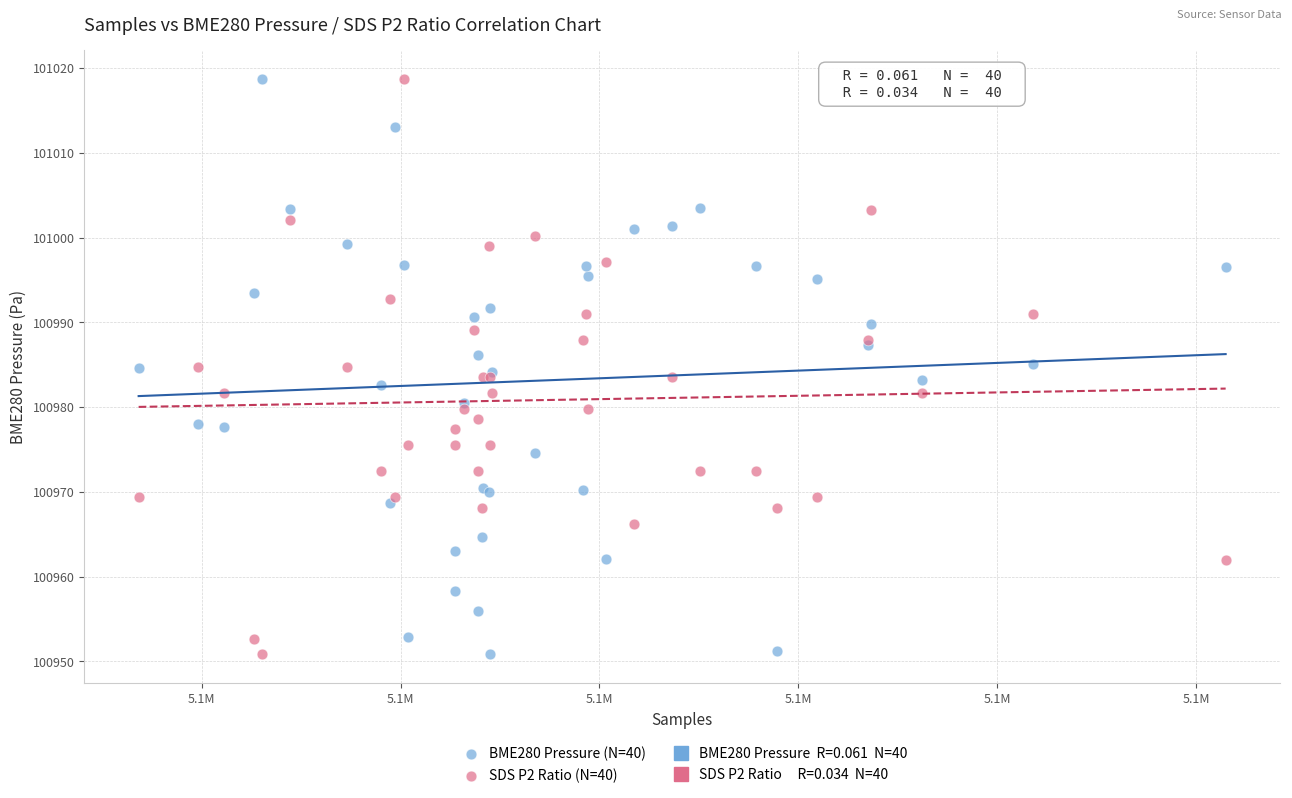

What is the X range (max minus min) for the scatter plot?

54668.0